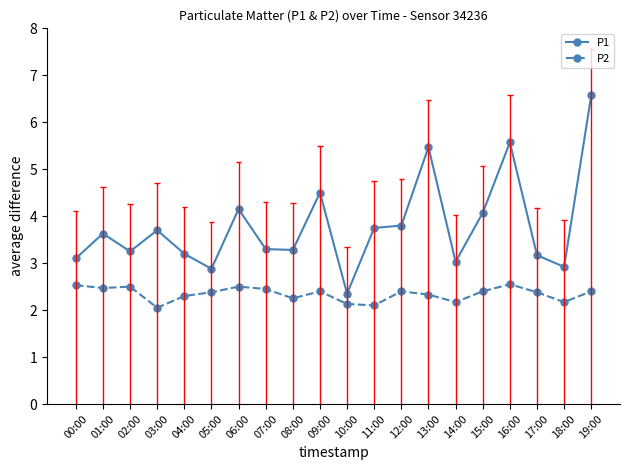

What is the difference between the maximum and second lowest values in the P1 series?

3.7